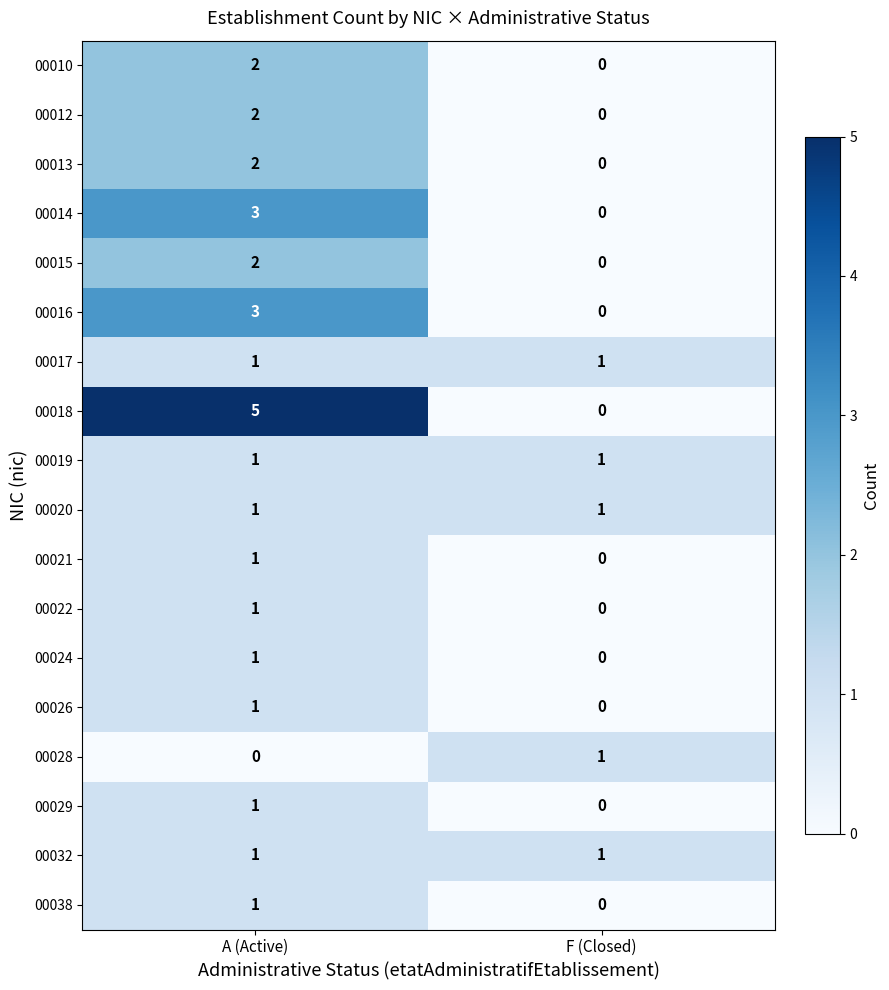

Count the number of data series in this chart.

18